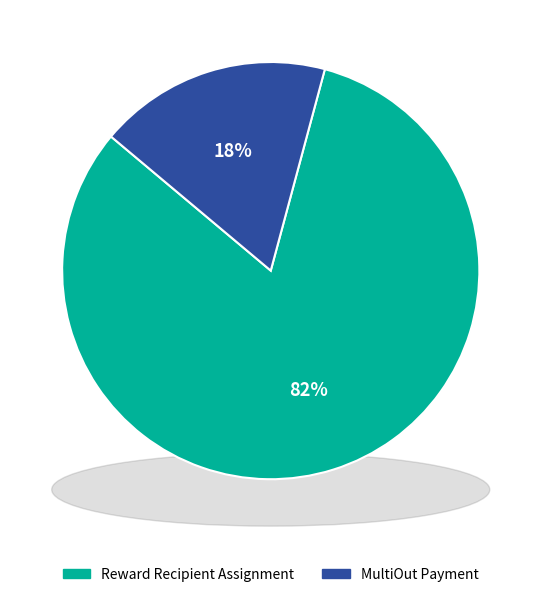

Rank the categories by value from highest to lowest.

Reward Recipient Assignment, MultiOut Payment